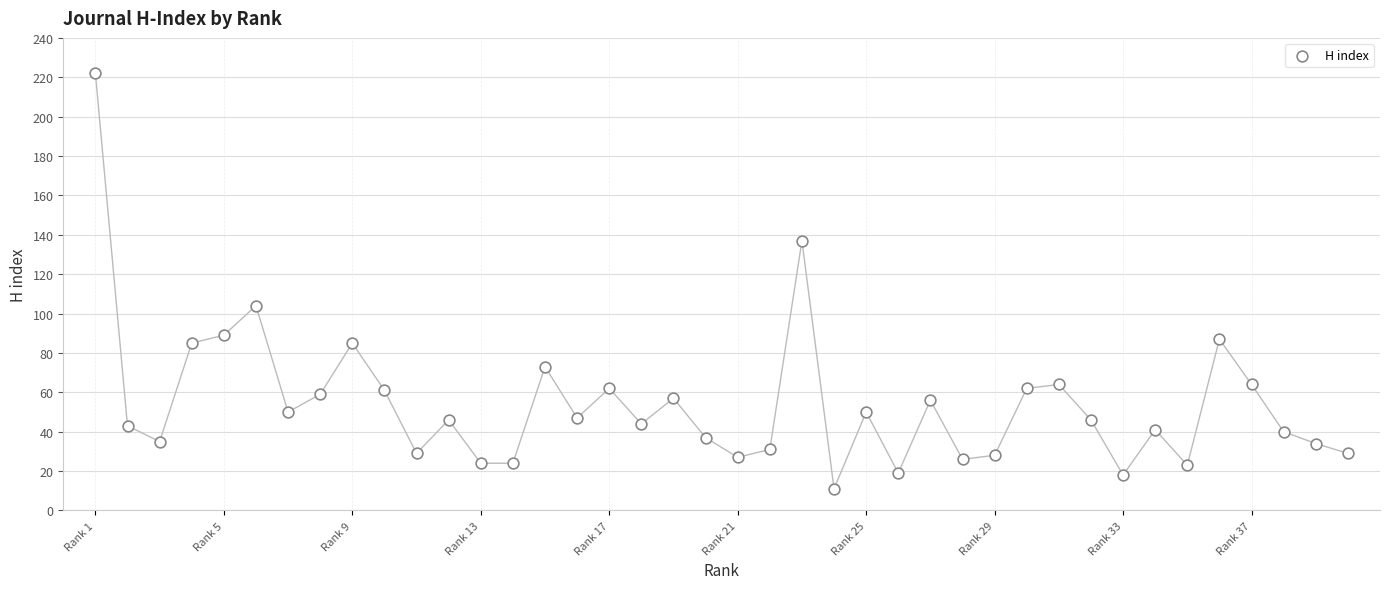

What Y value in the scatter plot is closest to 116?

104